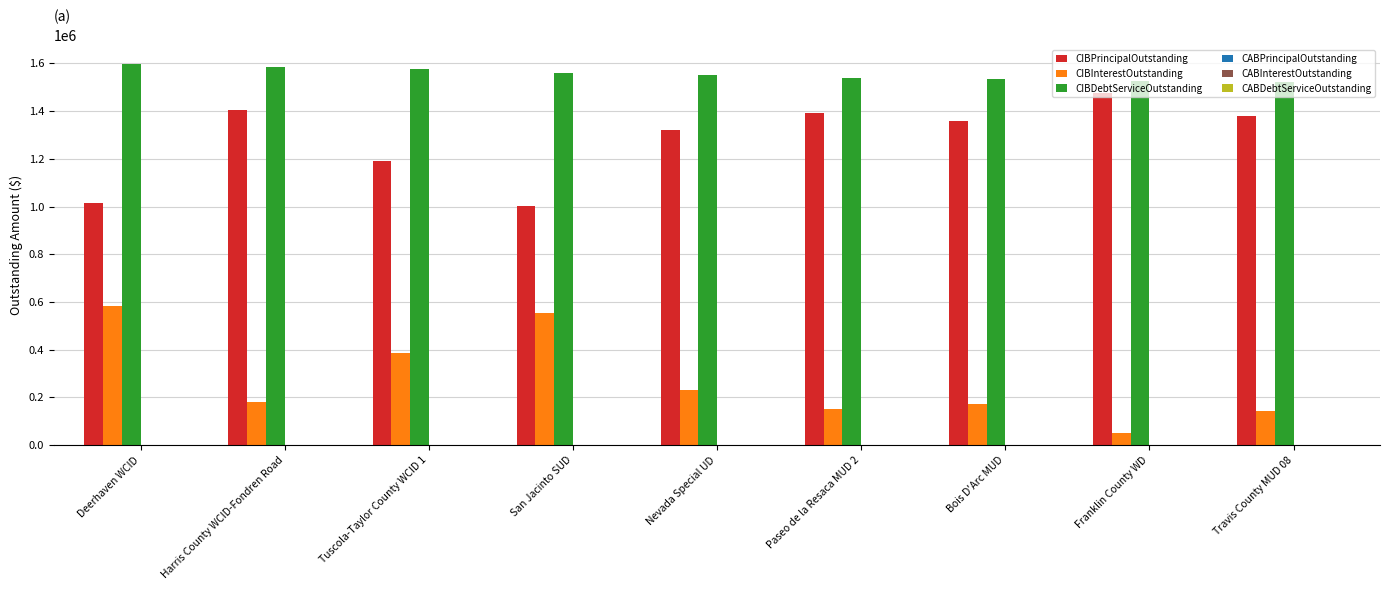

Is it true that CIBDebtServiceOutstanding equals 1574366.7 at Tuscola-Taylor County WCID 1?

True